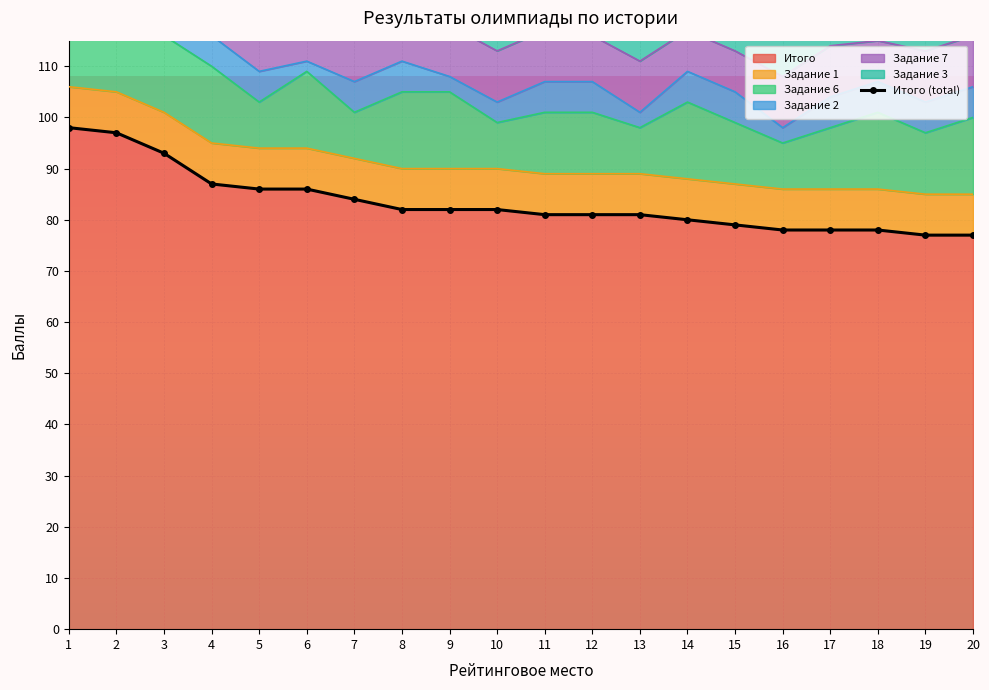

What is the approximate value at 3, to the nearest 5?

95